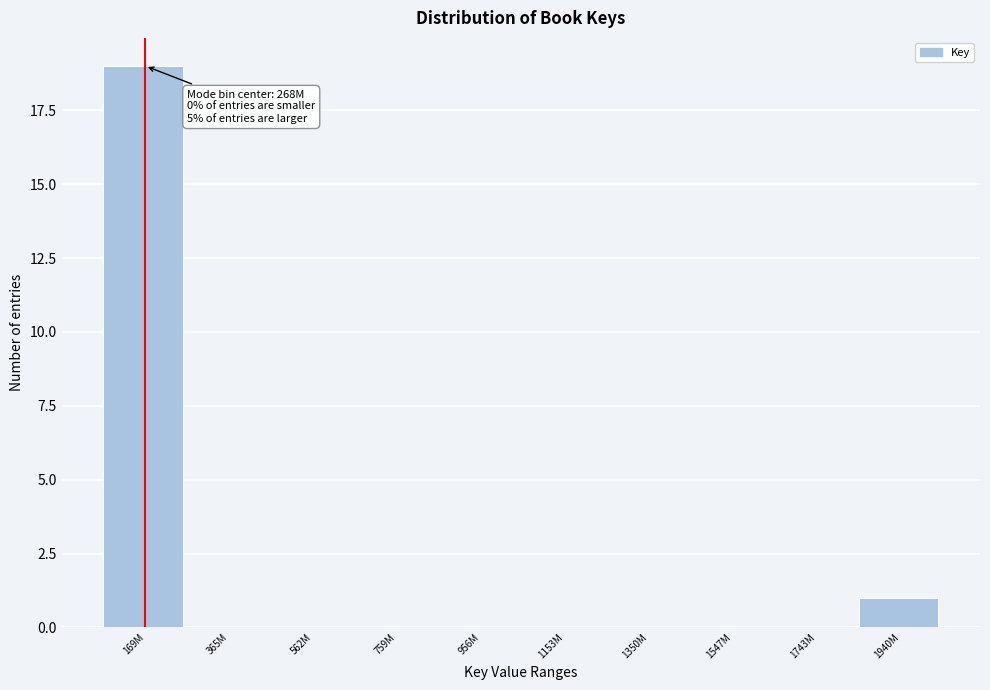

Reading left to right, extract all data points from this chart.

169M=19	365M=0	562M=0	759M=0	956M=0	1153M=0	1350M=0	1547M=0	1743M=0	1940M=1